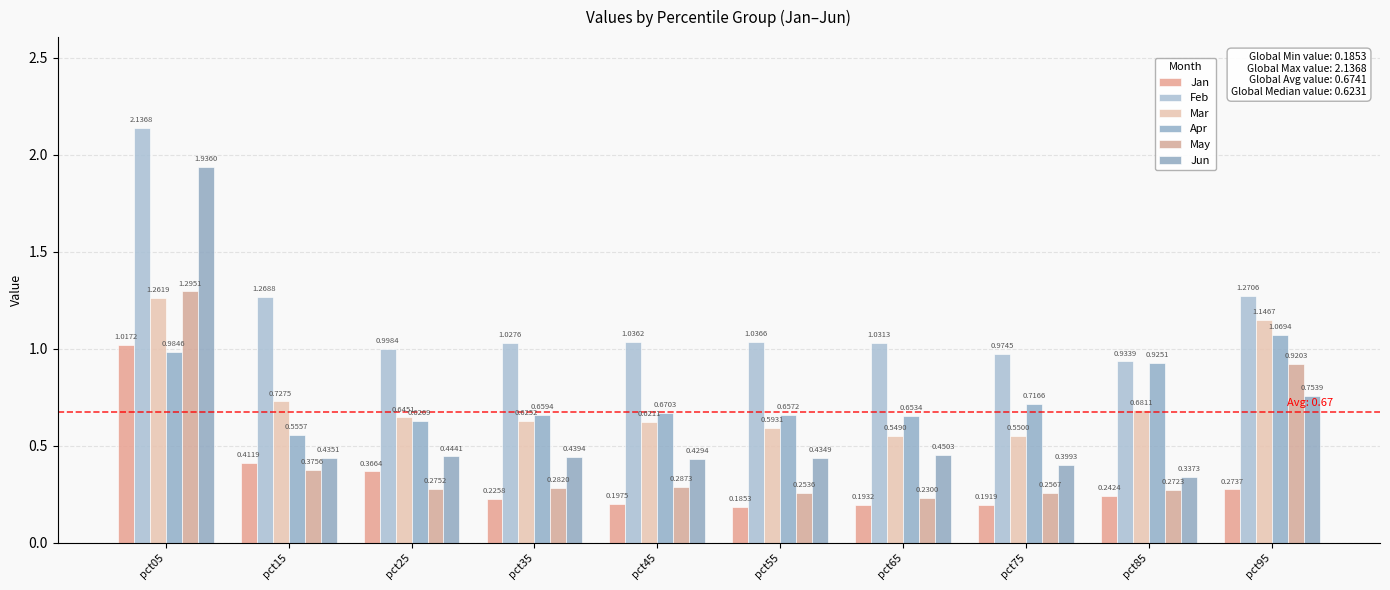

What is the minimum value shown in the chart?

0.2